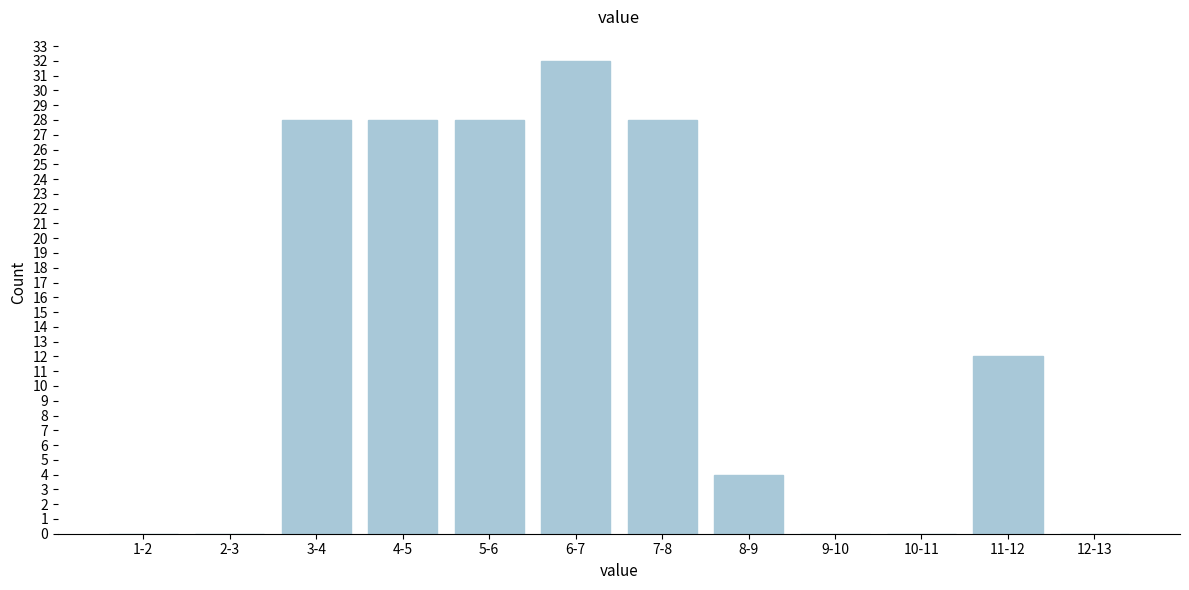

Reading left to right, extract all data points from this chart.

1-2=0	2-3=0	3-4=28	4-5=28	5-6=28	6-7=32	7-8=28	8-9=4	9-10=0	10-11=0	11-12=12	12-13=0